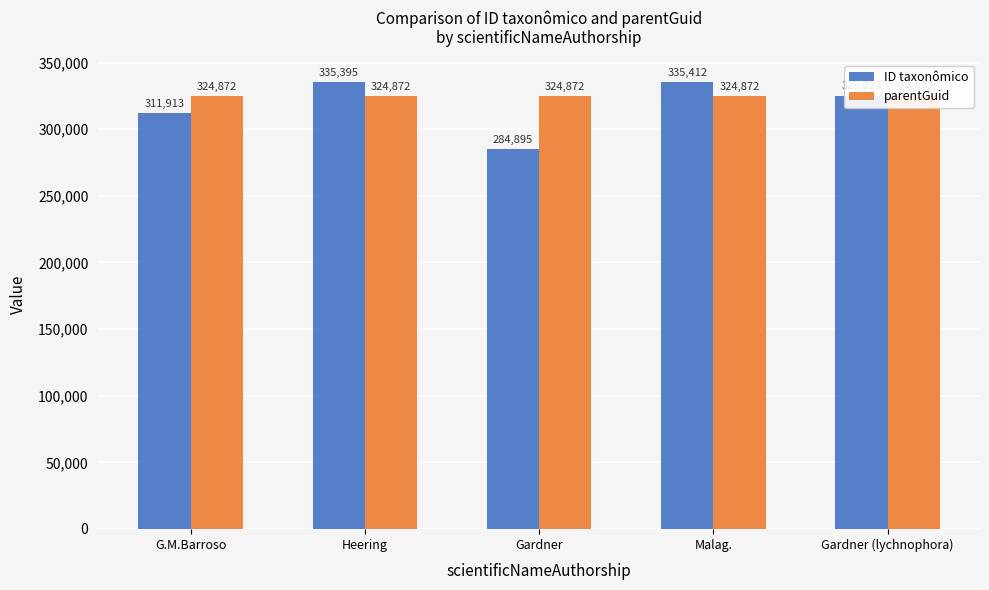

Which series has the largest range (max minus min)?

ID taxonômico